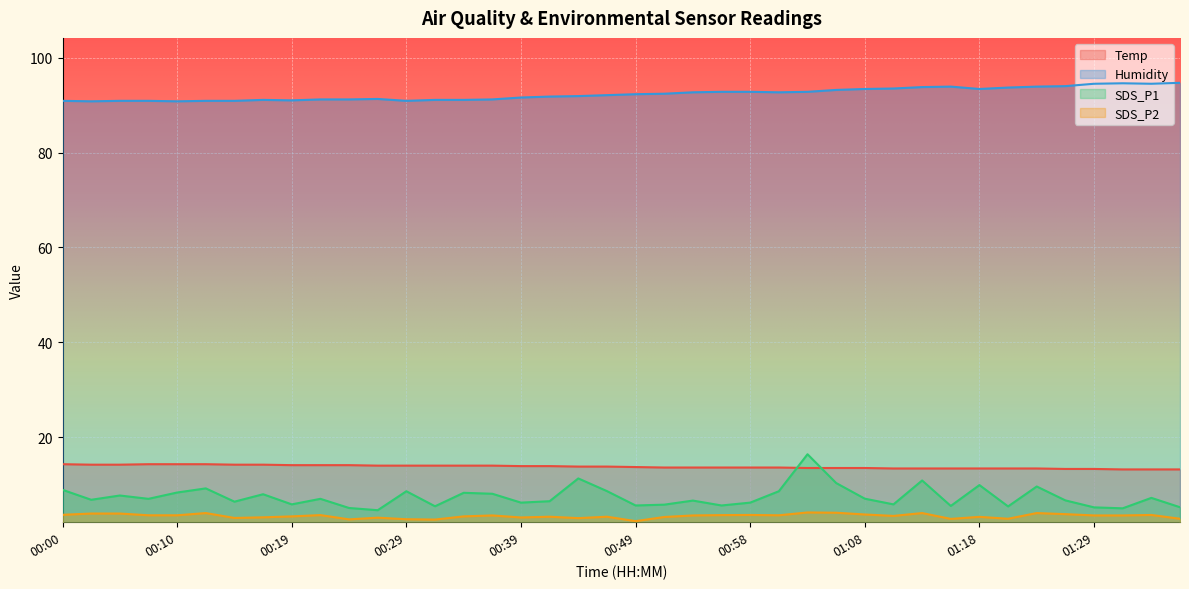

Reading right to left, what are all the values shown in this chart?

Temp: 01:36=13.2	01:34=13.2	01:31=13.2	01:29=13.3	01:26=13.3	01:24=13.4	01:21=13.4	01:18=13.4	01:16=13.4	01:13=13.4	01:11=13.4	01:08=13.5	01:06=13.5	01:03=13.5	01:01=13.6	00:58=13.6	00:56=13.6	00:53=13.6	00:51=13.6	00:49=13.7	00:46=13.8	00:44=13.8	00:41=13.9	00:39=13.9	00:36=14.0	00:34=14.0	00:31=14.0	00:29=14.0	00:27=14.0	00:24=14.1	00:22=14.1	00:19=14.1	00:17=14.2	00:14=14.2	00:12=14.3	00:10=14.3	00:07=14.3	00:05=14.2	00:02=14.2	00:00=14.3
Humidity: 01:36=94.7	01:34=94.5	01:31=94.6	01:29=94.5	01:26=94.0	01:24=93.9	01:21=93.7	01:18=93.4	01:16=93.9	01:13=93.8	01:11=93.5	01:08=93.4	01:06=93.2	01:03=92.8	01:01=92.7	00:58=92.8	00:56=92.8	00:53=92.7	00:51=92.4	00:49=92.3	00:46=92.1	00:44=91.9	00:41=91.8	00:39=91.6	00:36=91.2	00:34=91.1	00:31=91.1	00:29=90.9	00:27=91.3	00:24=91.2	00:22=91.2	00:19=91.0	00:17=91.1	00:14=90.9	00:12=90.9	00:10=90.8	00:07=90.9	00:05=90.9	00:02=90.8	00:00=90.9
SDS_P1: 01:36=5.2	01:34=7.2	01:31=5.0	01:29=5.2	01:26=6.7	01:24=9.6	01:21=5.4	01:18=9.9	01:16=5.5	01:13=10.9	01:11=5.8	01:08=7.0	01:06=10.3	01:03=16.4	01:01=8.6	00:58=6.2	00:56=5.6	00:53=6.6	00:51=5.8	00:49=5.6	00:46=8.6	00:44=11.3	00:41=6.5	00:39=6.2	00:36=8.1	00:34=8.3	00:31=5.4	00:29=8.6	00:27=4.6	00:24=5.1	00:22=7.0	00:19=5.8	00:17=8.0	00:14=6.4	00:12=9.2	00:10=8.3	00:07=7.0	00:05=7.7	00:02=6.8	00:00=8.9
SDS_P2: 01:36=2.8	01:34=3.6	01:31=3.5	01:29=3.5	01:26=3.8	01:24=4.0	01:21=2.8	01:18=3.2	01:16=2.8	01:13=4.0	01:11=3.4	01:08=3.7	01:06=4.1	01:03=4.1	01:01=3.5	00:58=3.6	00:56=3.6	00:53=3.5	00:51=3.2	00:49=2.3	00:46=3.2	00:44=2.9	00:41=3.2	00:39=3.1	00:36=3.5	00:34=3.3	00:31=2.6	00:29=2.7	00:27=3.0	00:24=2.7	00:22=3.6	00:19=3.3	00:17=3.1	00:14=3.0	00:12=4.0	00:10=3.5	00:07=3.5	00:05=3.9	00:02=3.9	00:00=3.6